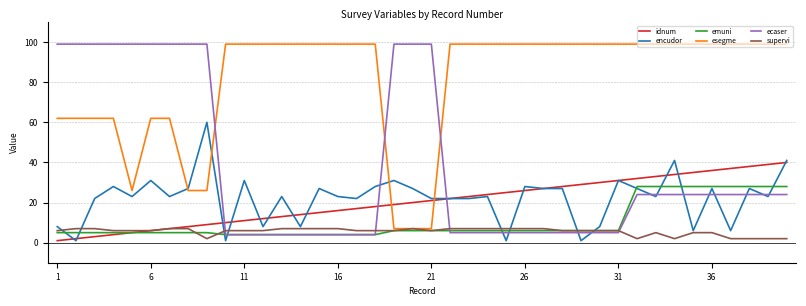

How many intersections are there between ecaser and esegme?

3